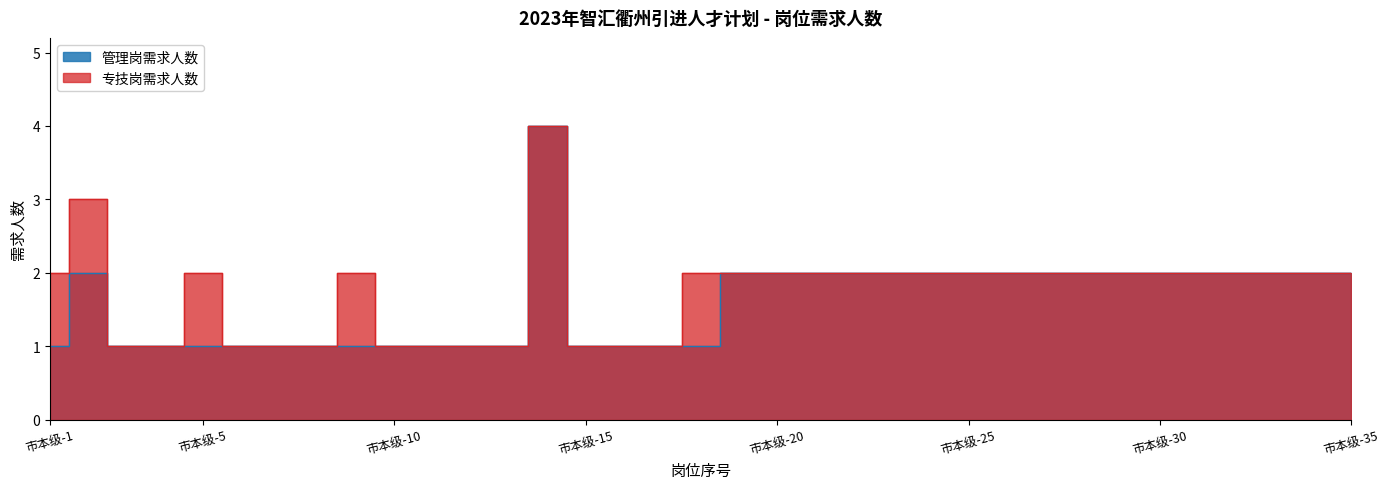

In 管理岗需求人数, how many points are higher than both neighbors (excluding endpoints)?

2